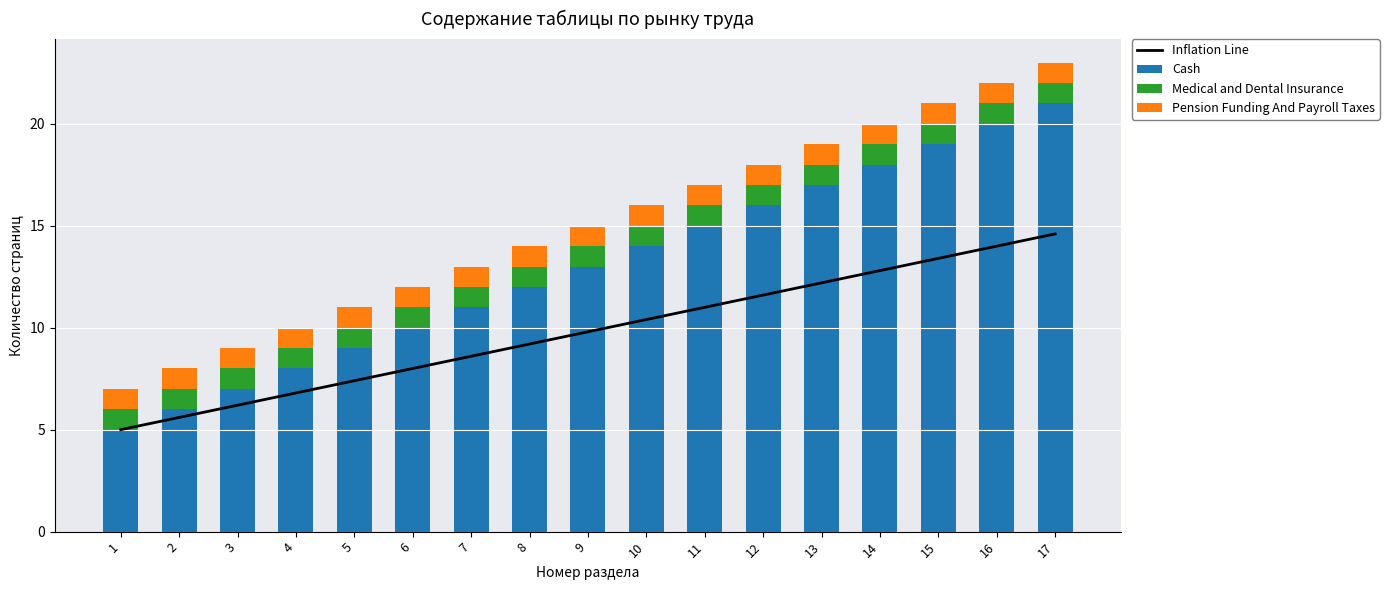

Which series has the largest total across all categories?

Cash